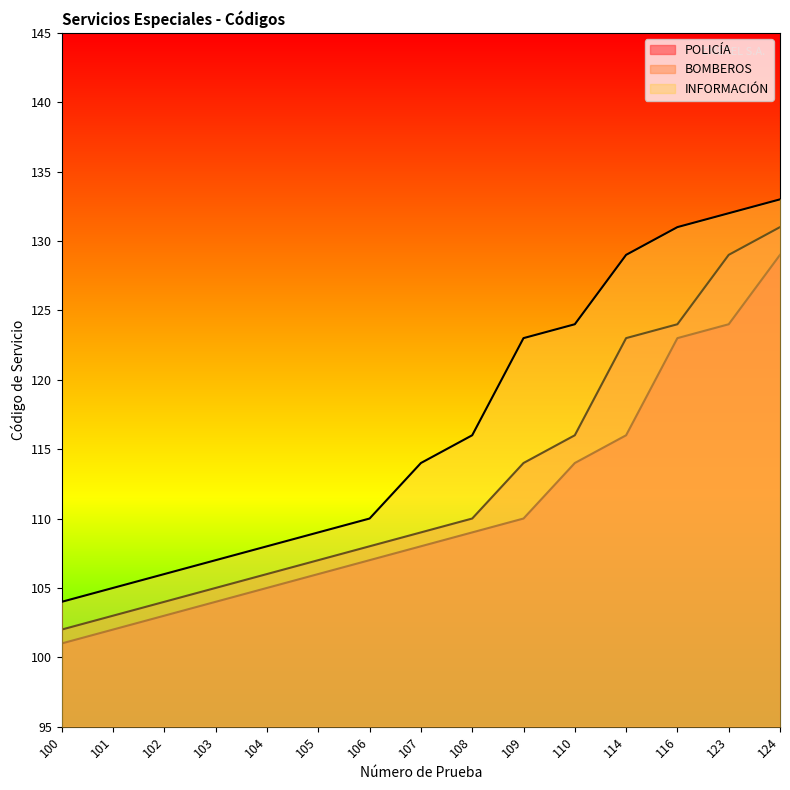

What is the total value across all series at 109?

347